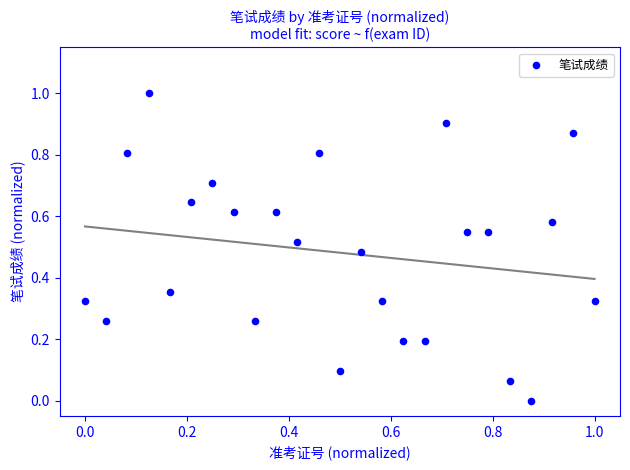

What is the range of Y values (max minus min)?

1.0